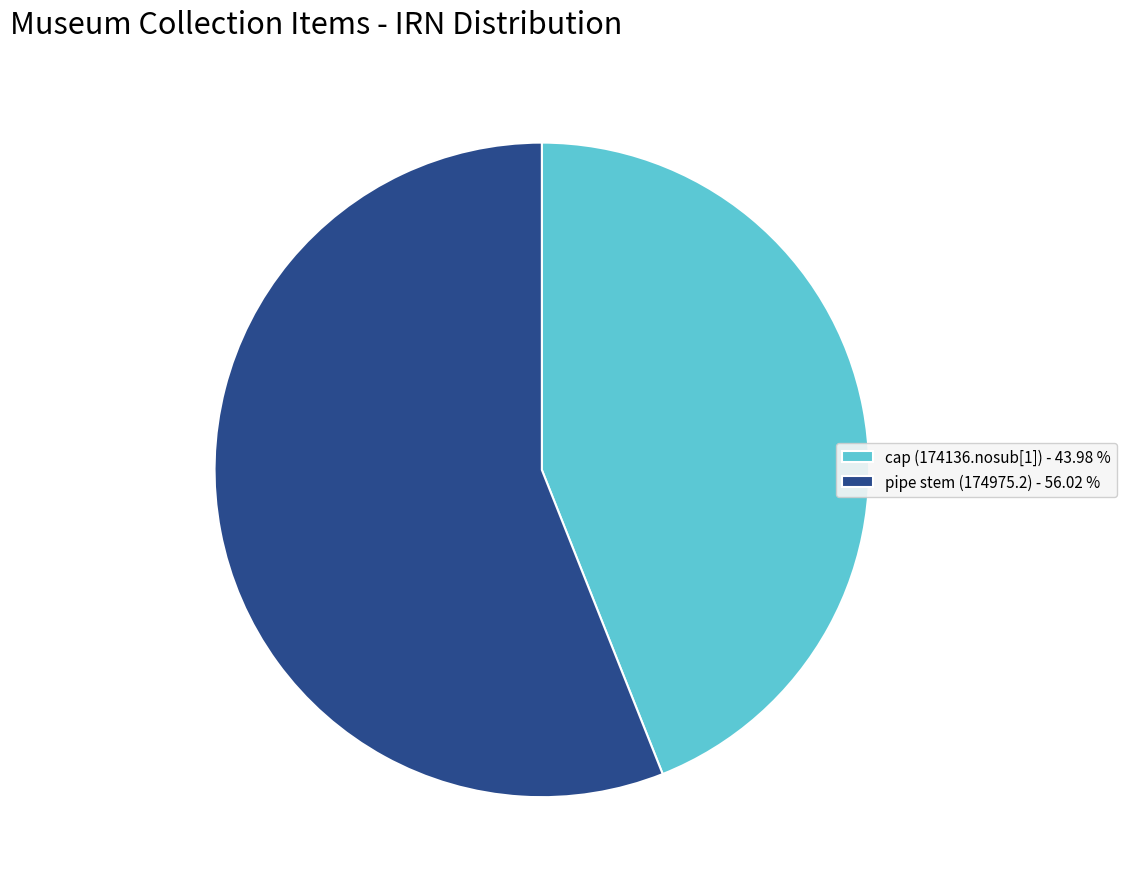

Which slice is the largest?

pipe stem (174975.2) - 56.02 %